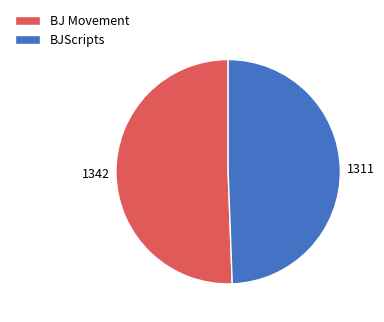

Does BJ Movement account for over 50% of the chart?

Yes